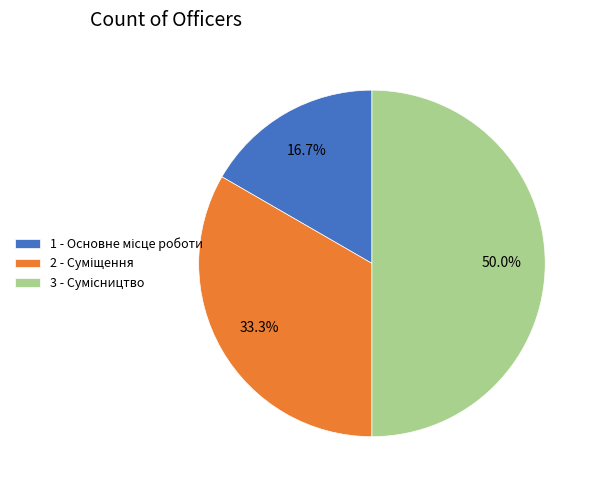

To the nearest percent, what is the average slice percentage?

33%